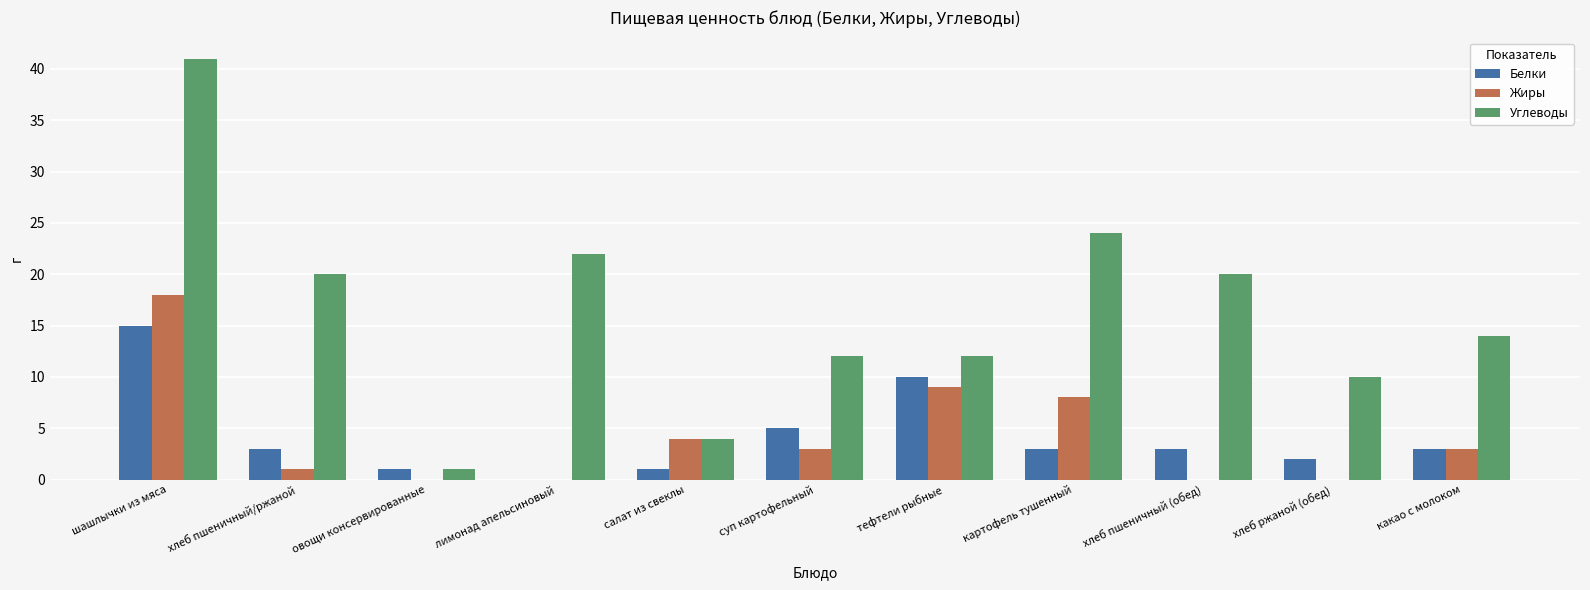

What is the difference between the Жиры values at хлеб ржаной (обед) and салат из свеклы?

4